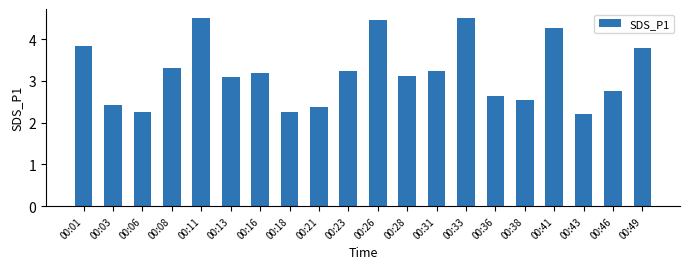

How many series are shown in this chart?

1